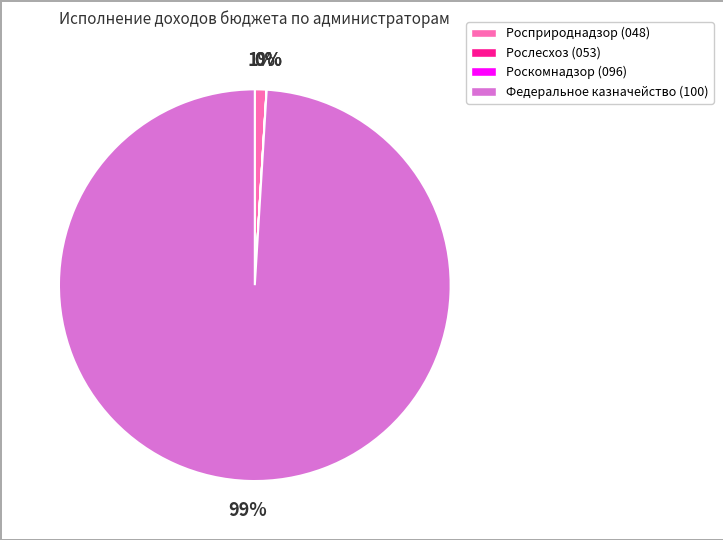

To the nearest percent, what is the difference between the largest and smallest slice percentages?

99%